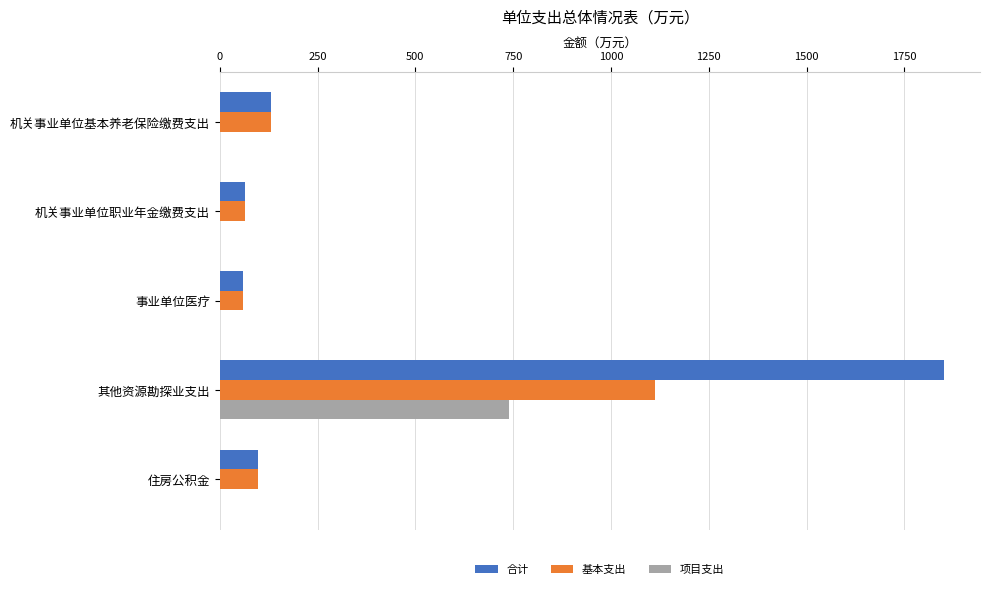

Which series has the largest total across all categories?

合计